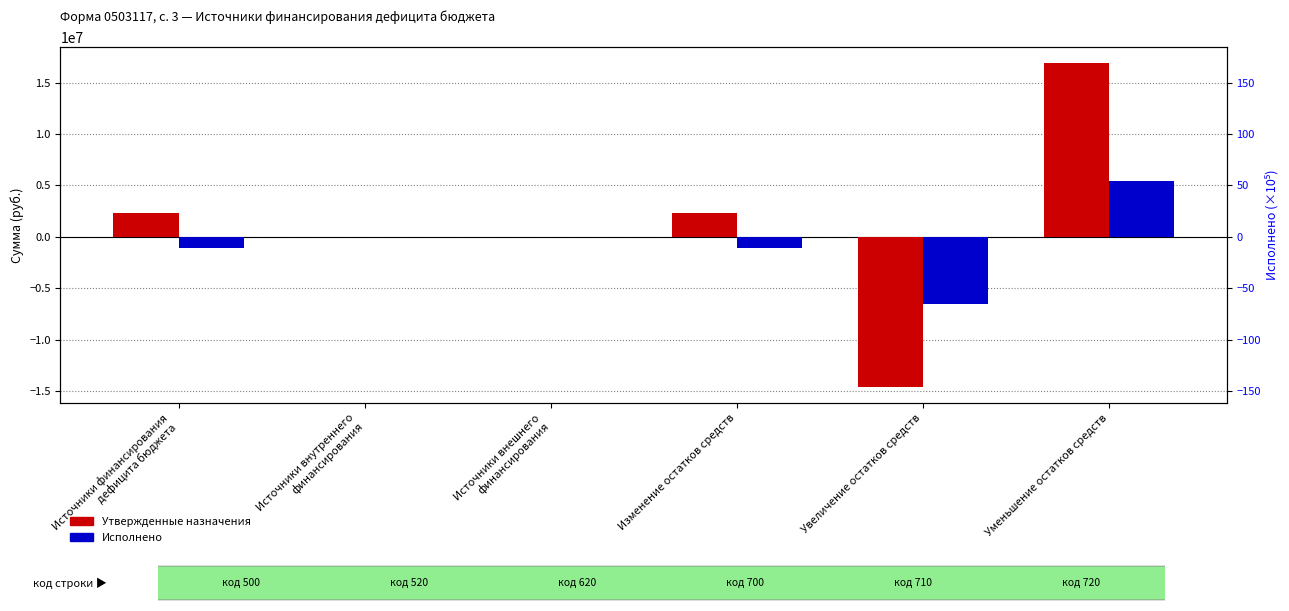

The value of Исполнено at Уменьшение остатков средств is 5435416.6. True or false?

True